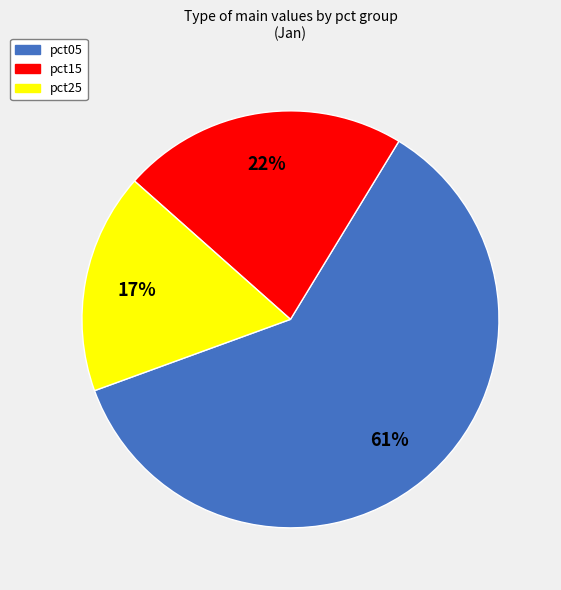

Which has a higher value, pct15 or pct25?

pct15